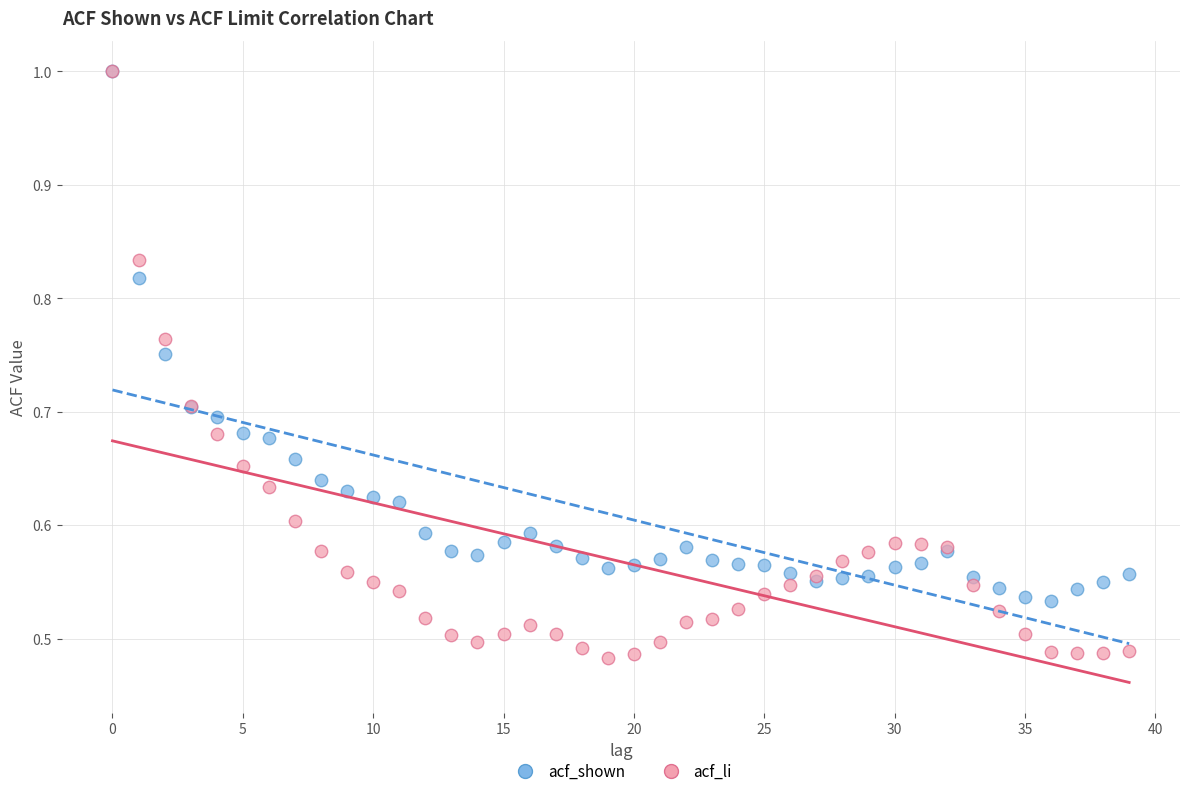

Which series has the largest Y range (max minus min)?

acf_li